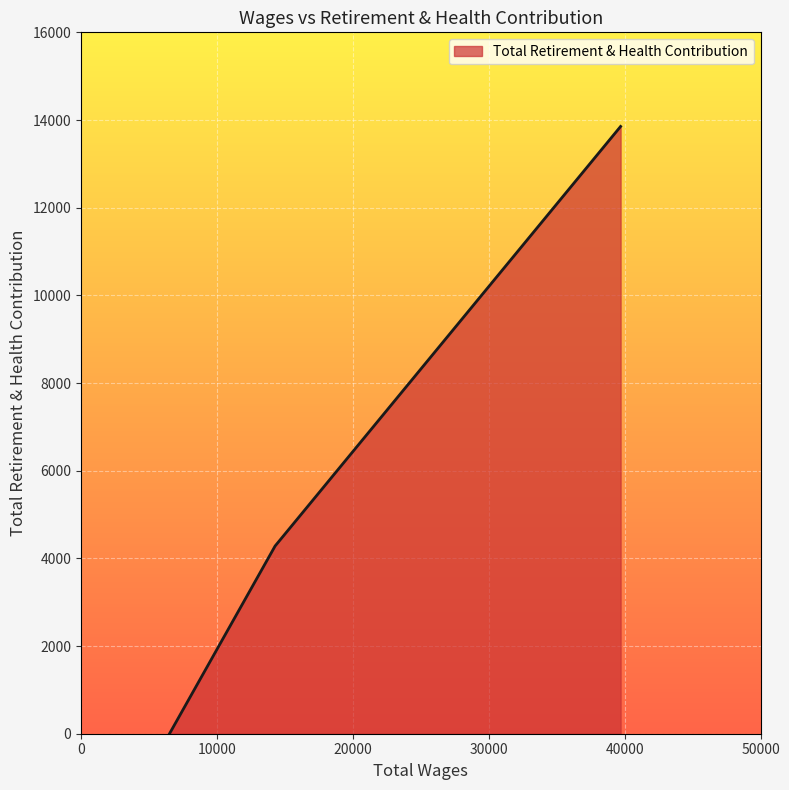

What is the sum of all values?

18135